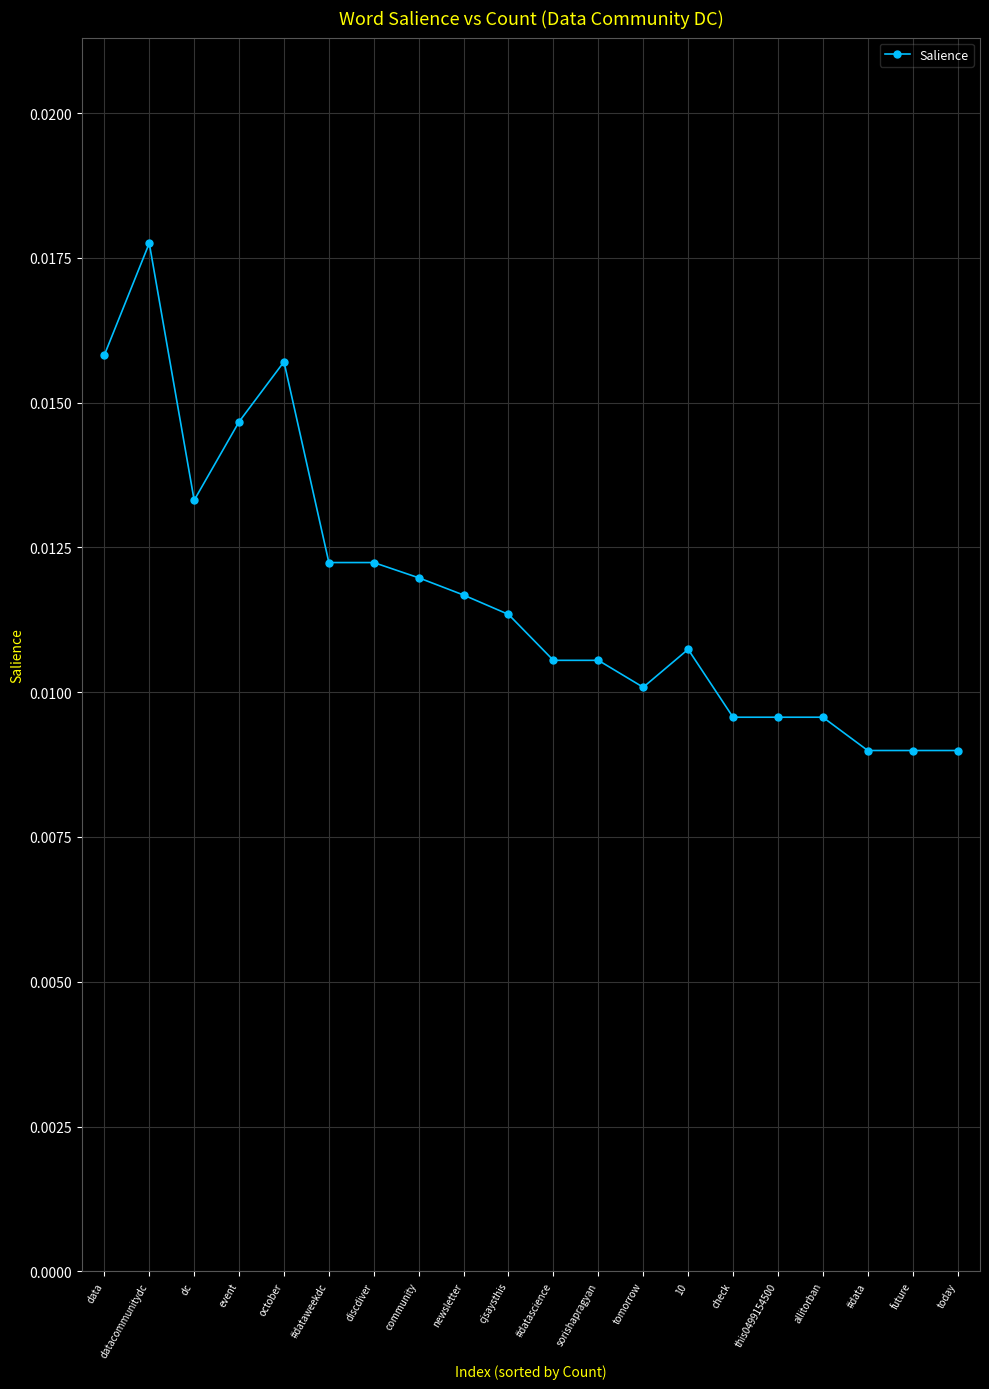

How many values are between 0 and 1?

20